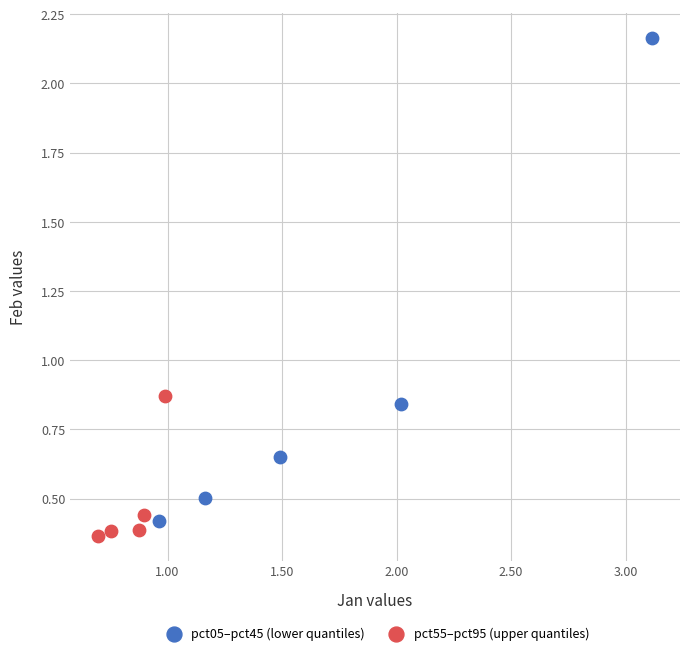

Which series contains the highest Y value?

pct05–pct45 (lower quantiles)